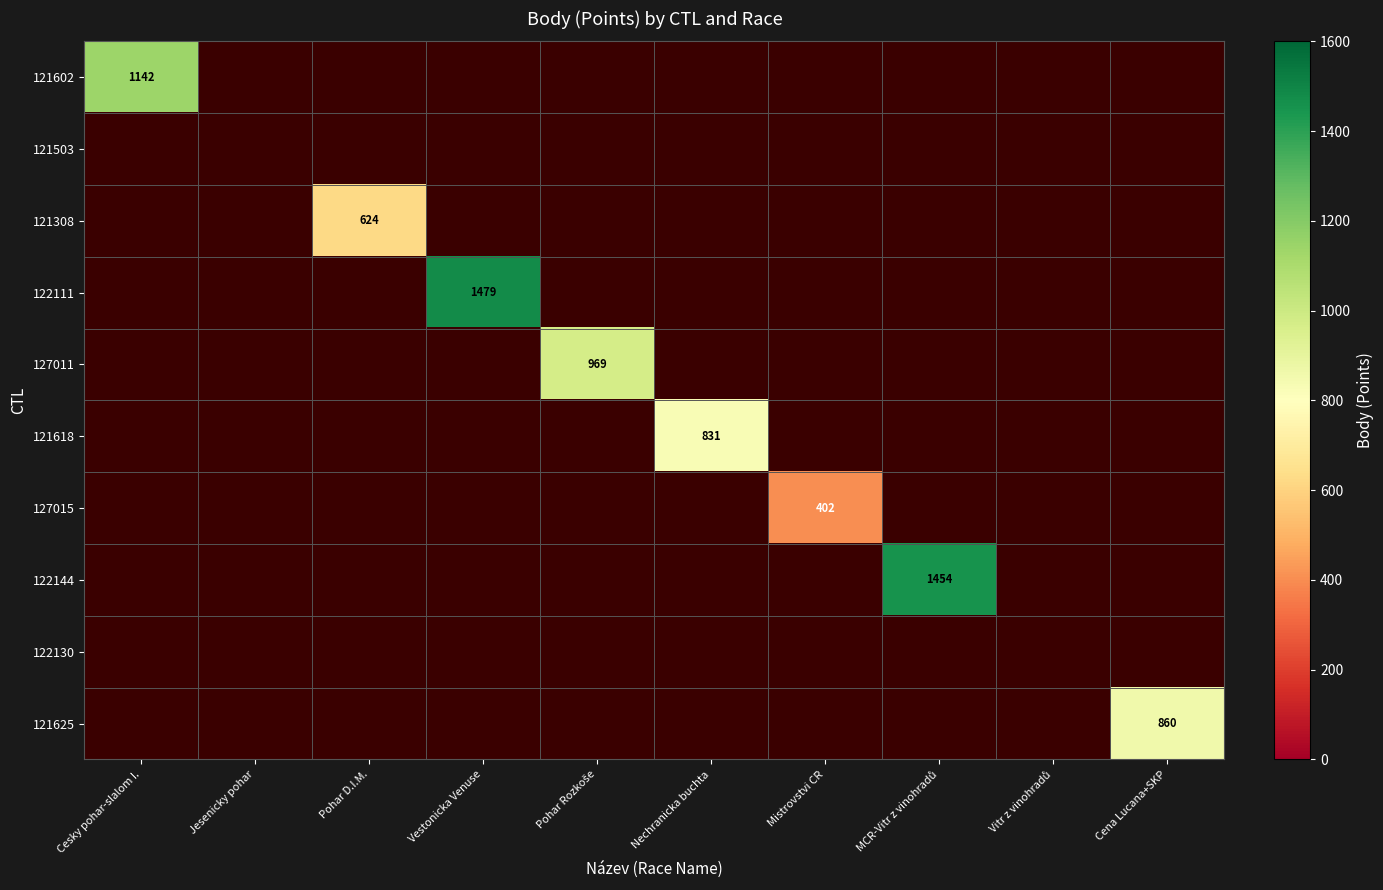

Is the value of 121308 at Mistrovstvi CR greater than the value of 122144 at Vitr z vinohradů?

No